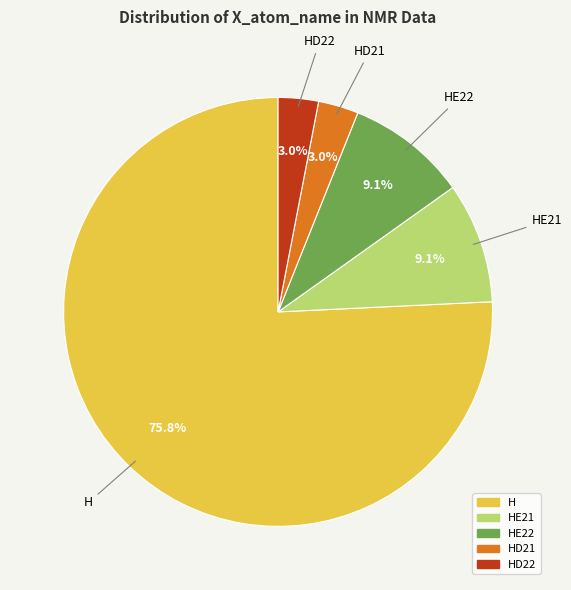

Does any single category account for the majority?

Yes